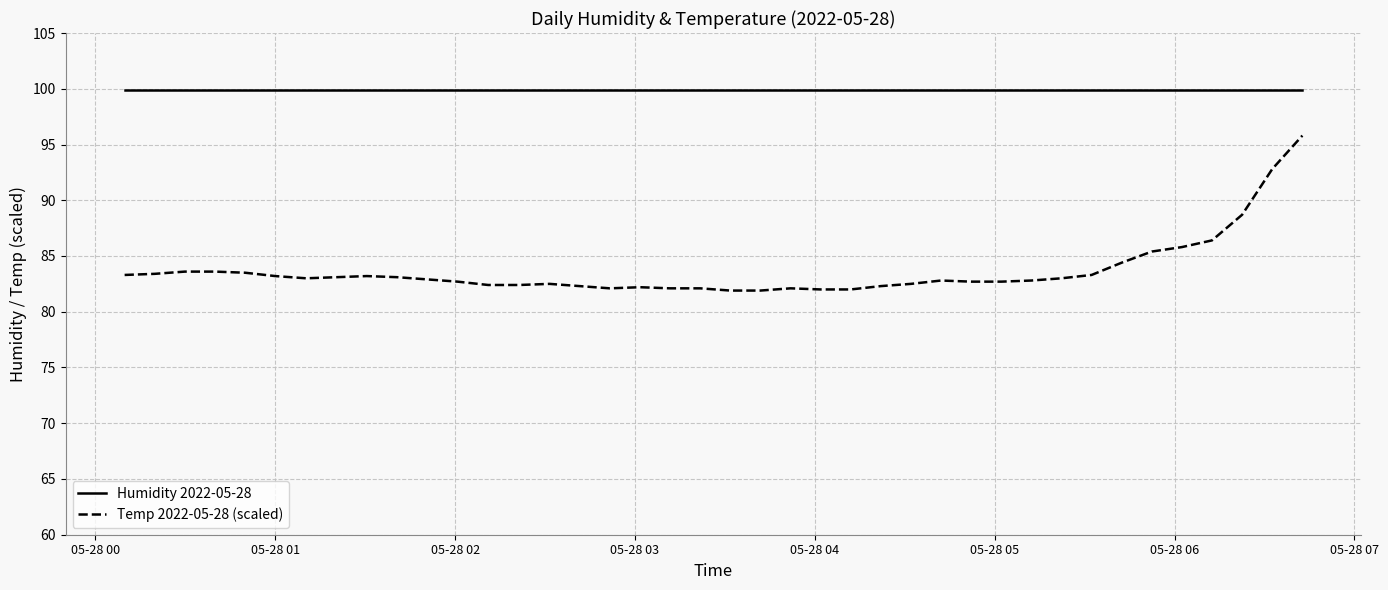

What is the average value of the Humidity 2022-05-28 series?

99.9